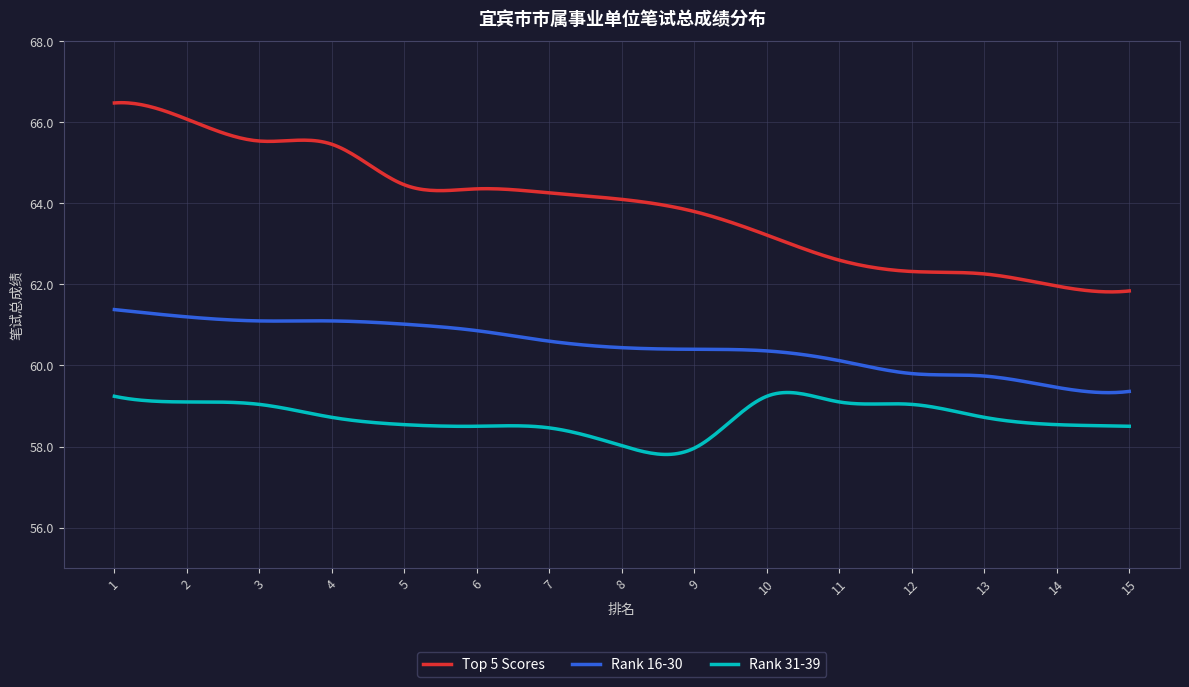

True or false: Top 5 Scores and Rank 31-39 intersect in this chart.

False